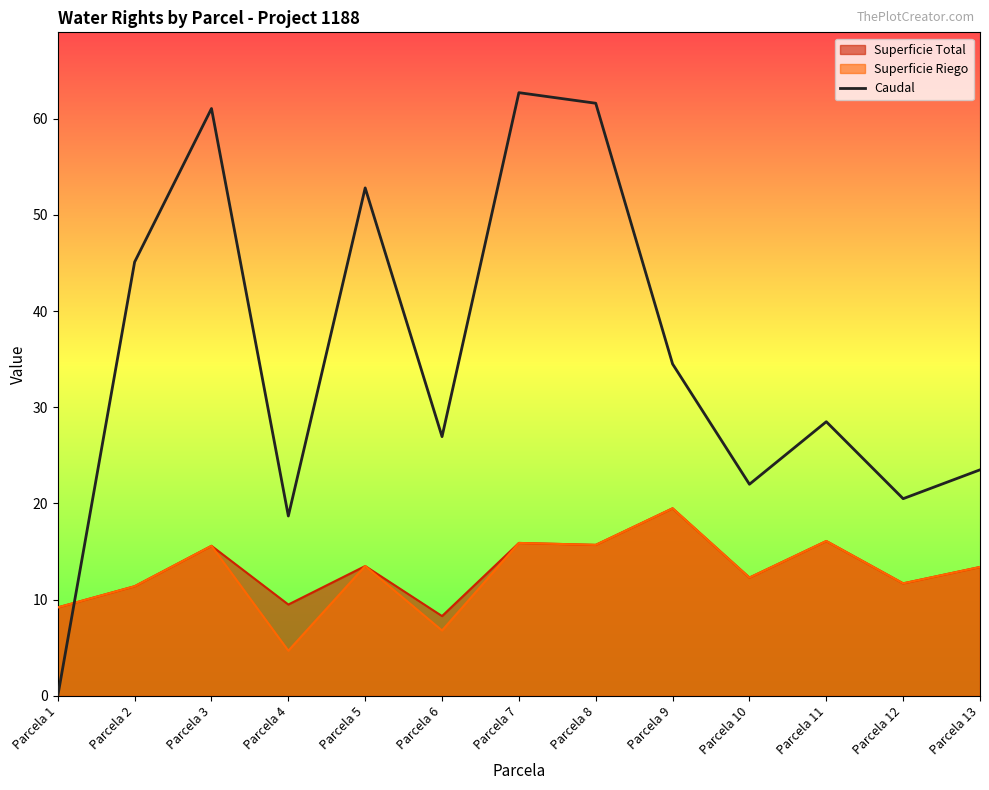

True or false: the data shows 22.0 at Parcela 10.

True